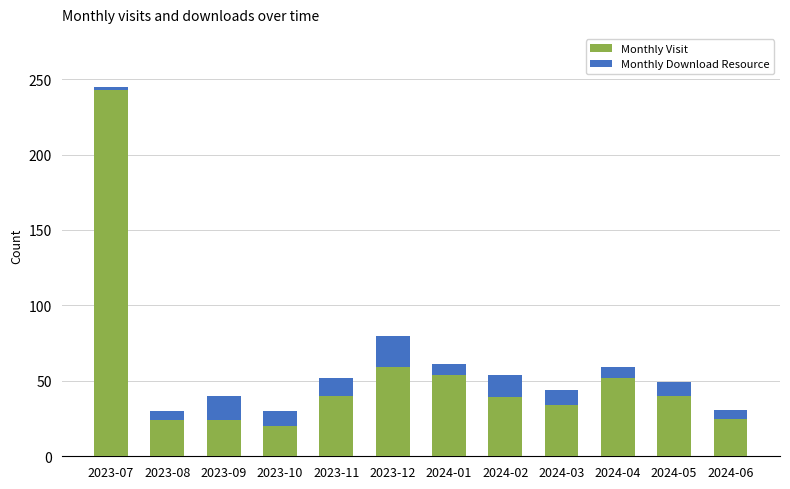

How many distinct data groups are displayed?

2